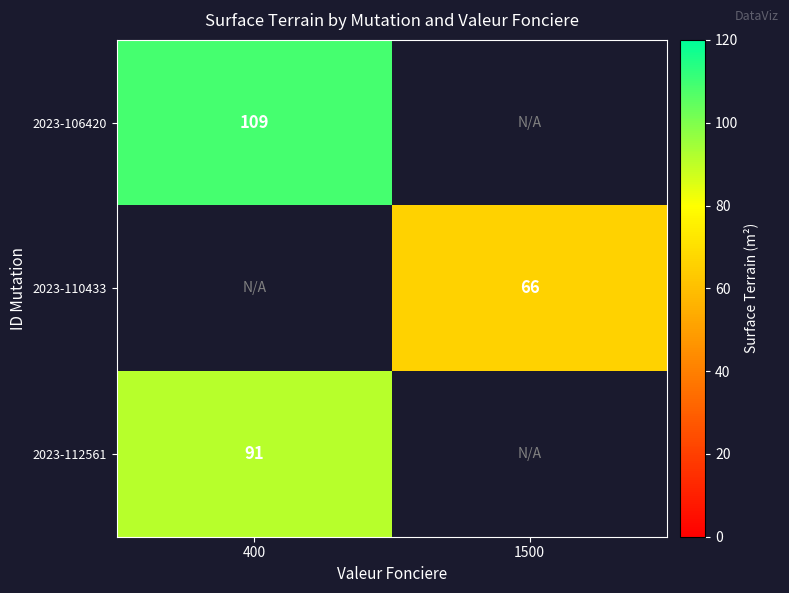

True or false: 2023-112561 has a value of 91 at 400.

True